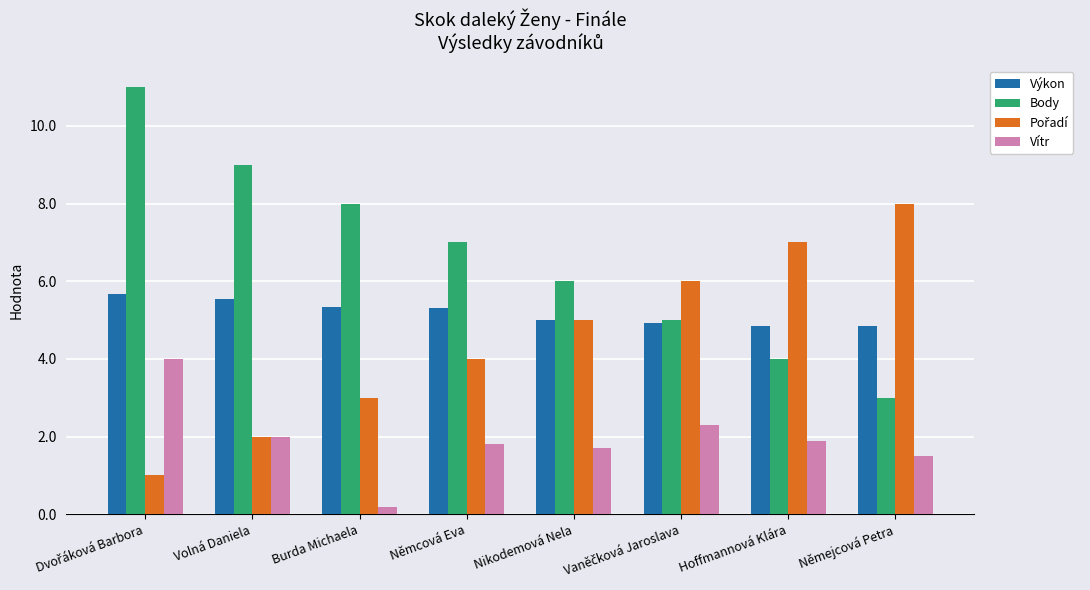

What is the average value of the Body series?

6.6